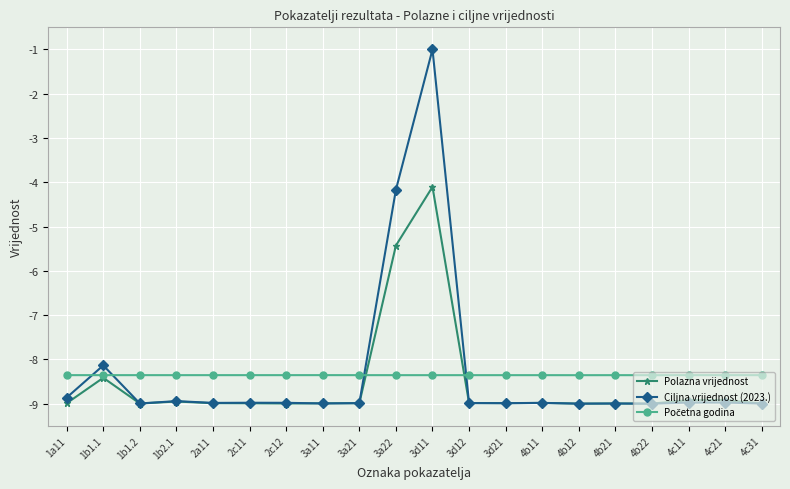

Is it true that Ciljna vrijednost (2023.) equals -9.0 at 3a21?

True